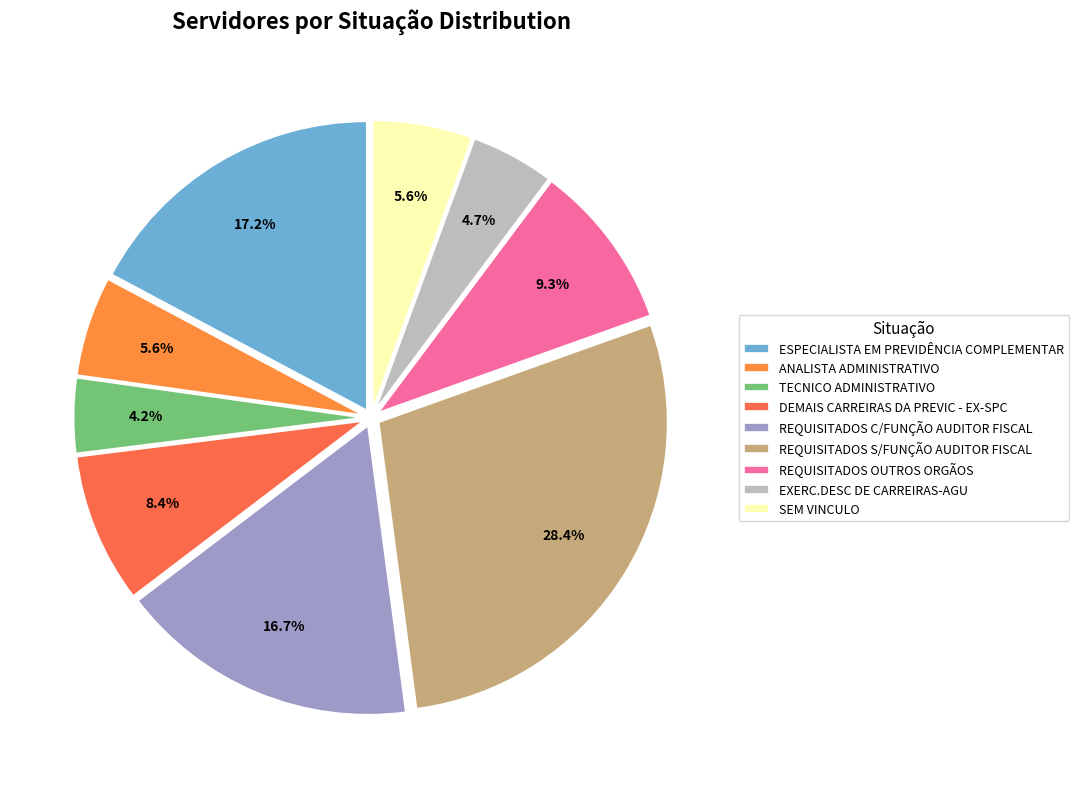

Which has a higher value, TECNICO ADMINISTRATIVO or EXERC.DESC DE CARREIRAS-AGU?

EXERC.DESC DE CARREIRAS-AGU